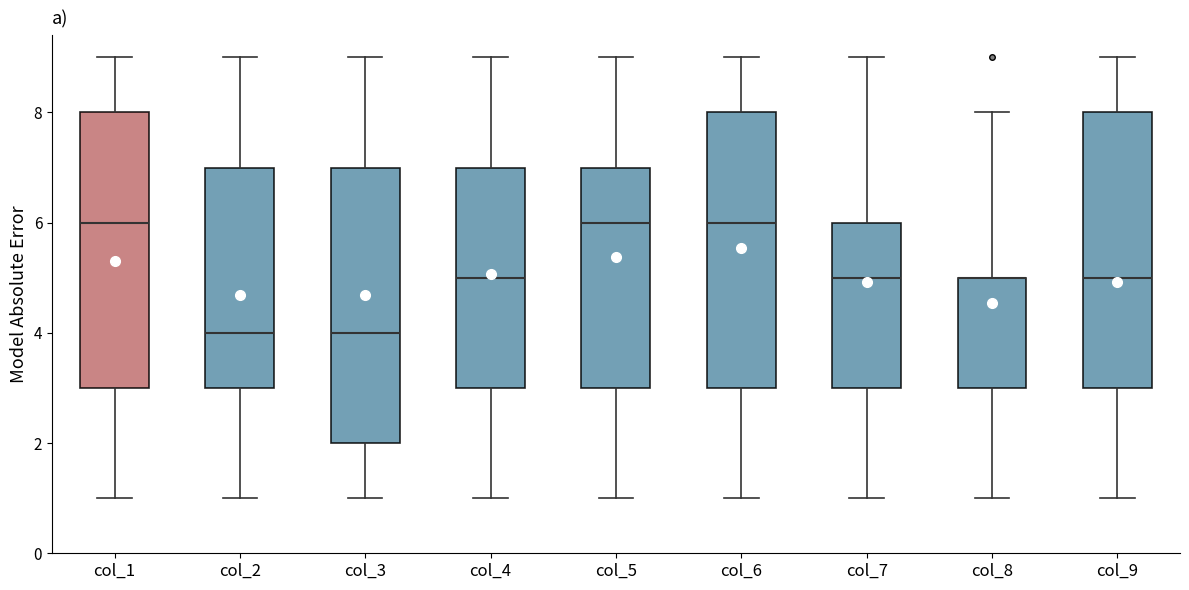

Reading left to right, read every box against the y-axis: the position of its median line, the range the box covers, and the ends of its whiskers. The values are not printed on the chart, so give them approximately, as read against the axis.

col_1: median 6, box 3 to 8, whiskers 1 to 9
col_2: median 4, box 3 to 7, whiskers 1 to 9
col_3: median 4, box 2 to 7, whiskers 1 to 9
col_4: median 5, box 3 to 7, whiskers 1 to 9
col_5: median 6, box 3 to 7, whiskers 1 to 9
col_6: median 6, box 3 to 8, whiskers 1 to 9
col_7: median 5, box 3 to 6, whiskers 1 to 9
col_8: median 5 (drawn on the box's upper edge), box 3 to 5, whiskers 1 to 8
col_9: median 5, box 3 to 8, whiskers 1 to 9